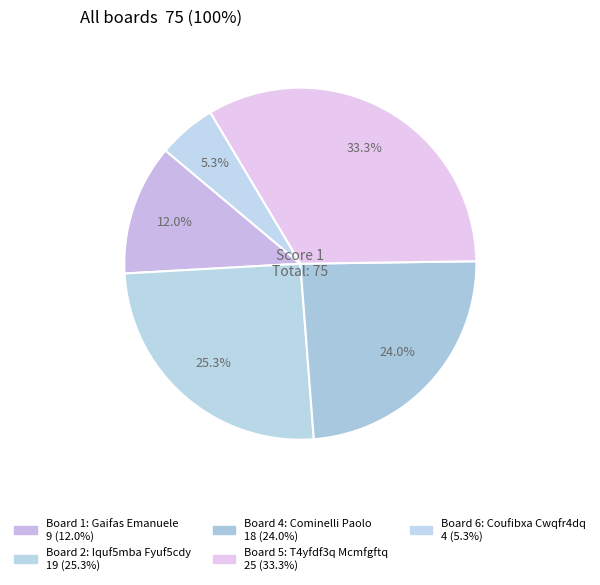

How many slices are in this pie chart?

5